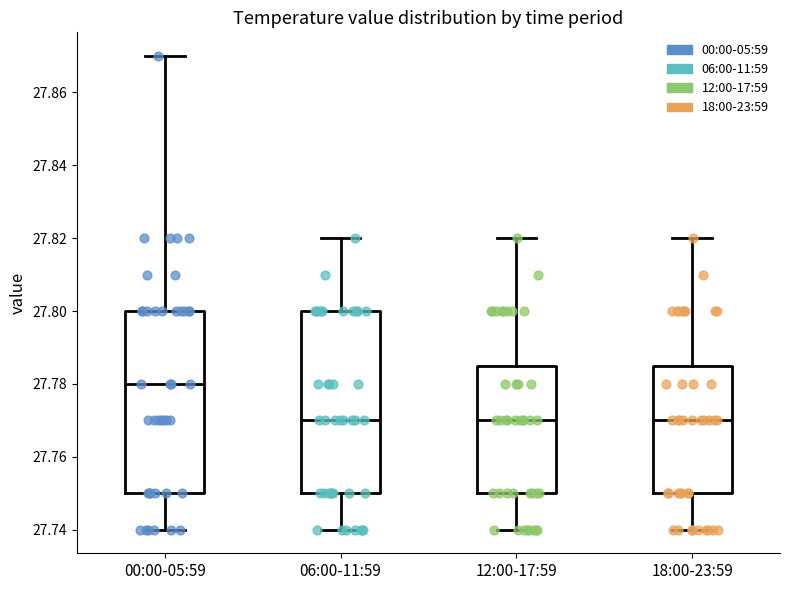

Reading left to right, read every box against the y-axis: the position of its median line, the range the box covers, and the ends of its whiskers. The values are not printed on the chart, so give them approximately, as read against the axis.

00:00-05:59: median 27.780, box 27.750 to 27.800, whiskers 27.740 to 27.870
06:00-11:59: median 27.770, box 27.750 to 27.800, whiskers 27.740 to 27.820
12:00-17:59: median 27.770, box 27.750 to 27.786, whiskers 27.740 to 27.820
18:00-23:59: median 27.770, box 27.750 to 27.786, whiskers 27.740 to 27.820